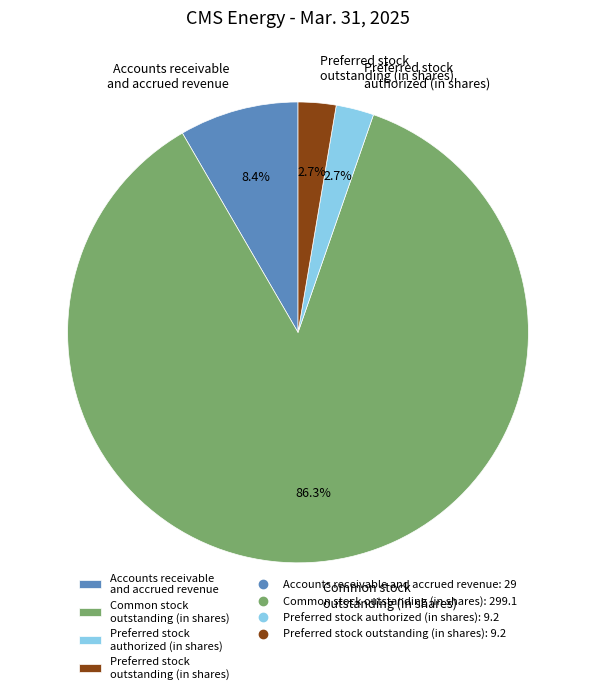

Which slice is the largest?

Common stock outstanding (in shares)